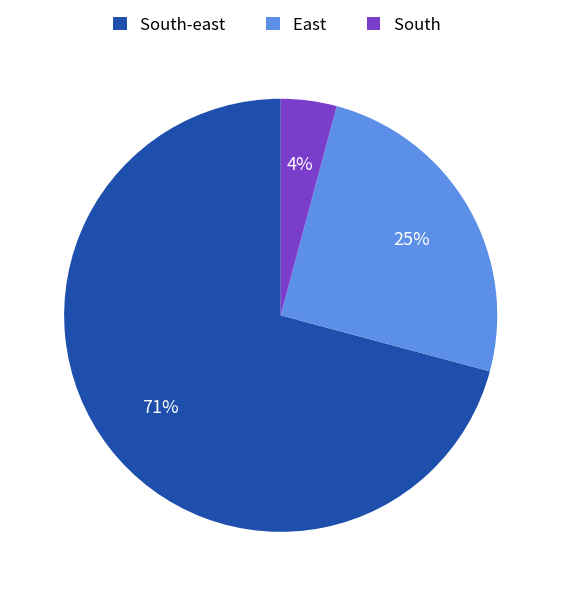

Rank the categories by value from lowest to highest.

South, East, South-east